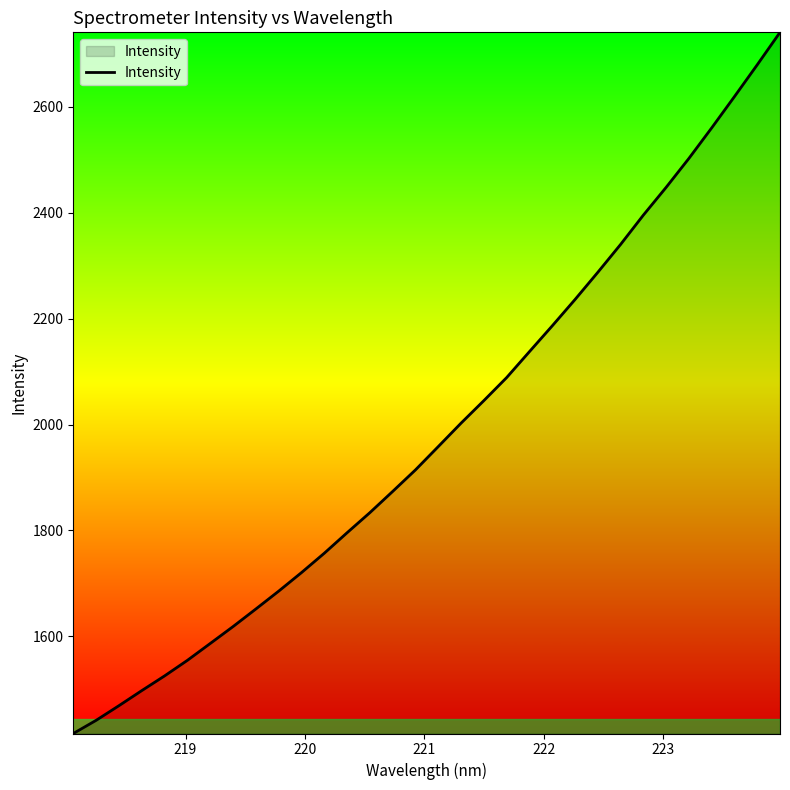

What is the smallest value displayed?

1416.7